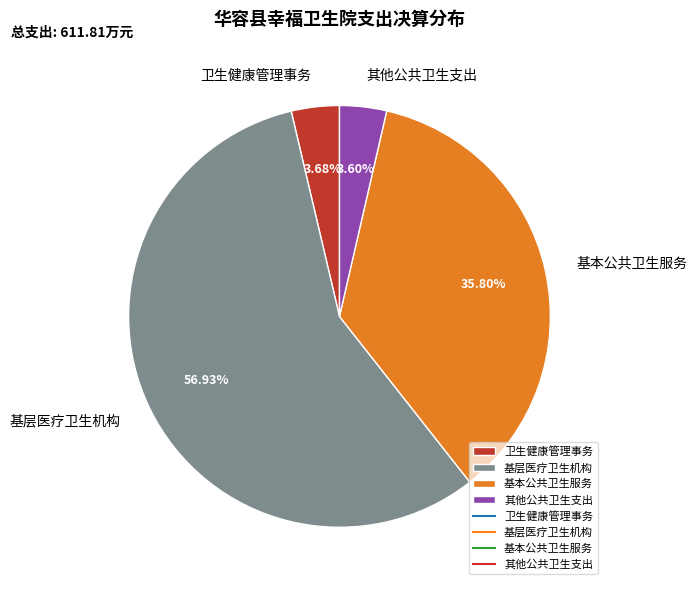

To the nearest percent, what percentage of the pie is 基层医疗卫生机构?

57%